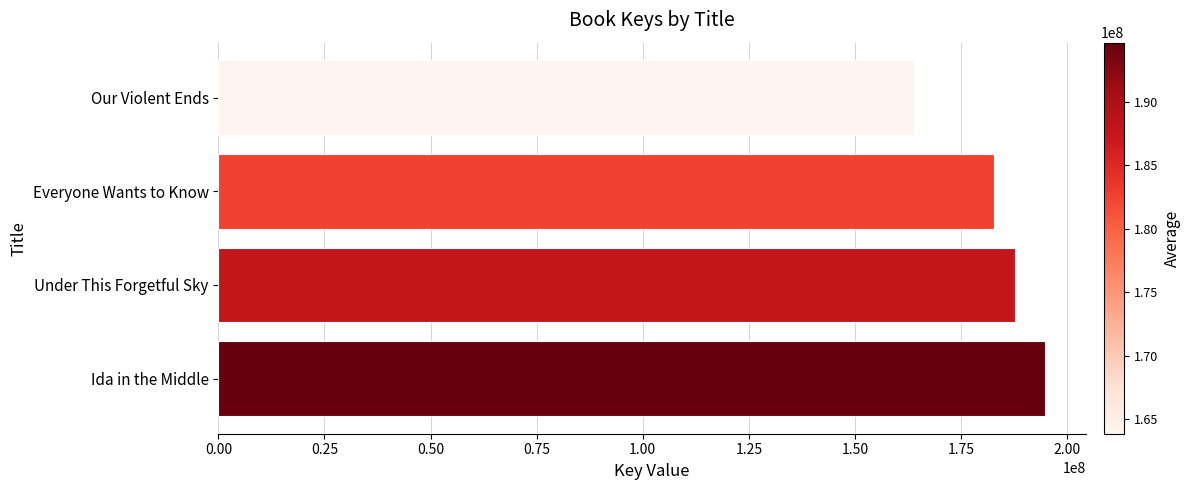

Read the value at Everyone Wants to Know.

182691070